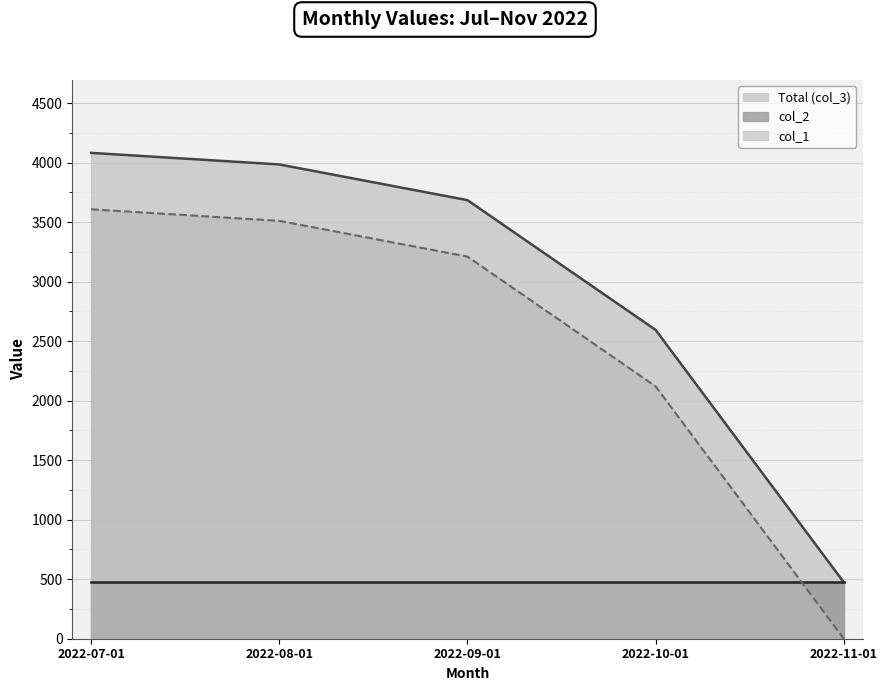

At how many categories does at least one series exceed 391?

5